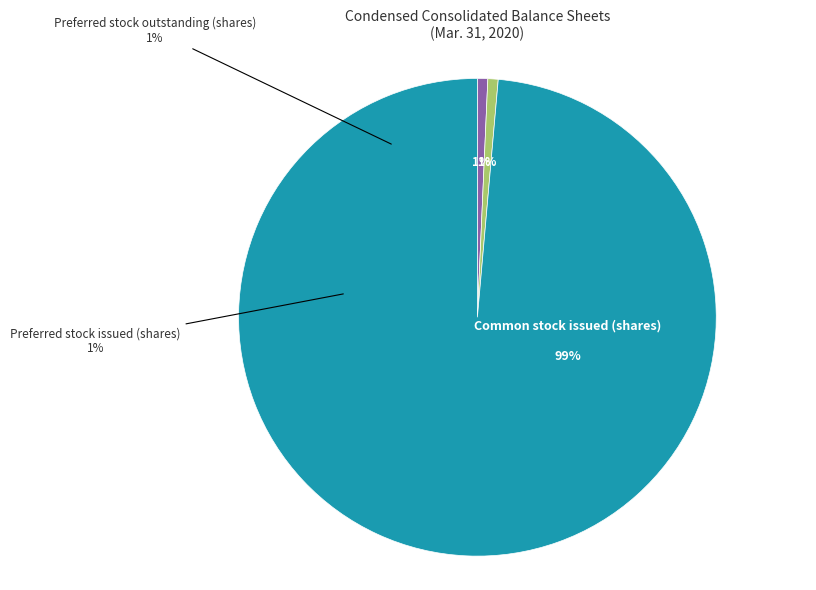

Which category has the smallest portion of the pie?

Preferred stock outstanding (shares)